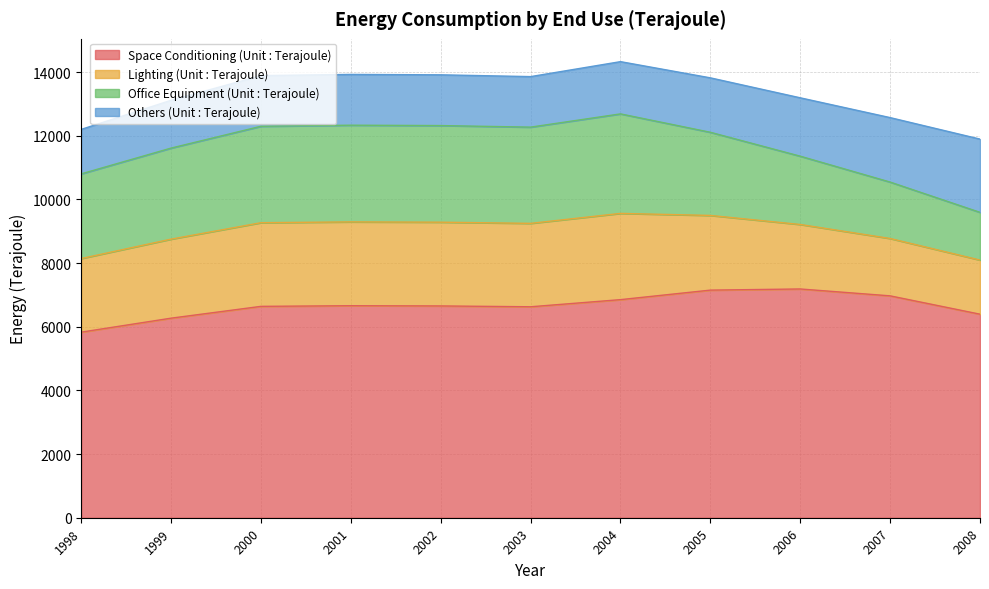

What is the lowest value of the Space Conditioning (Unit : Terajoule) series?

5830